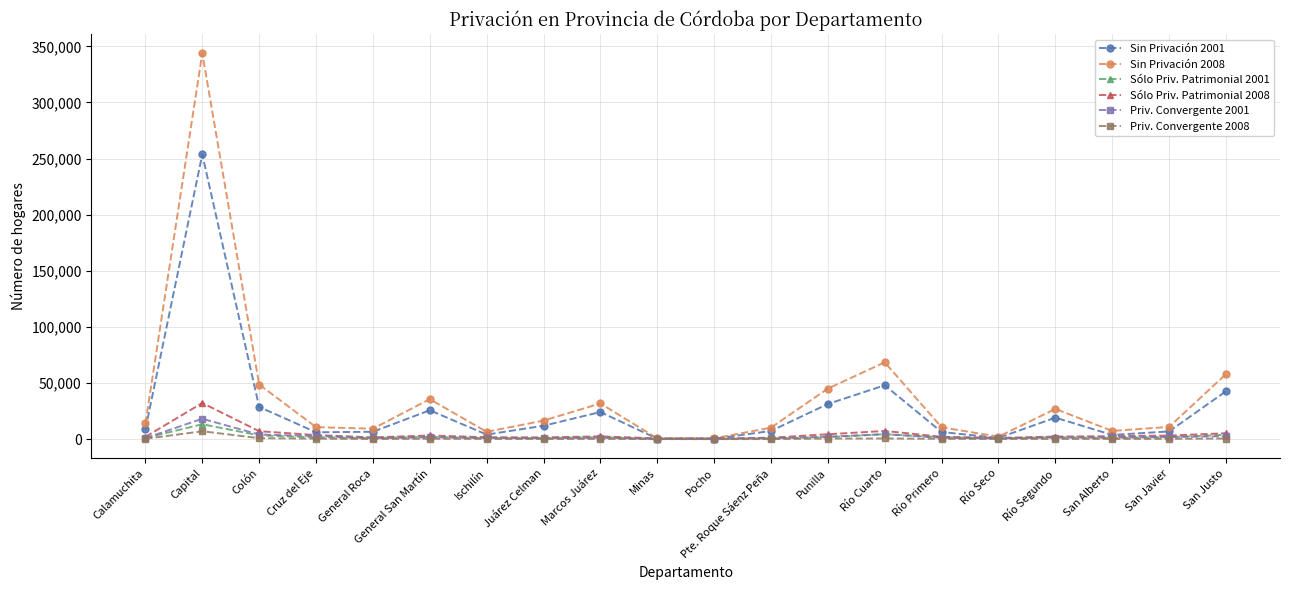

What is the label of the 20th point from the left?

San Justo